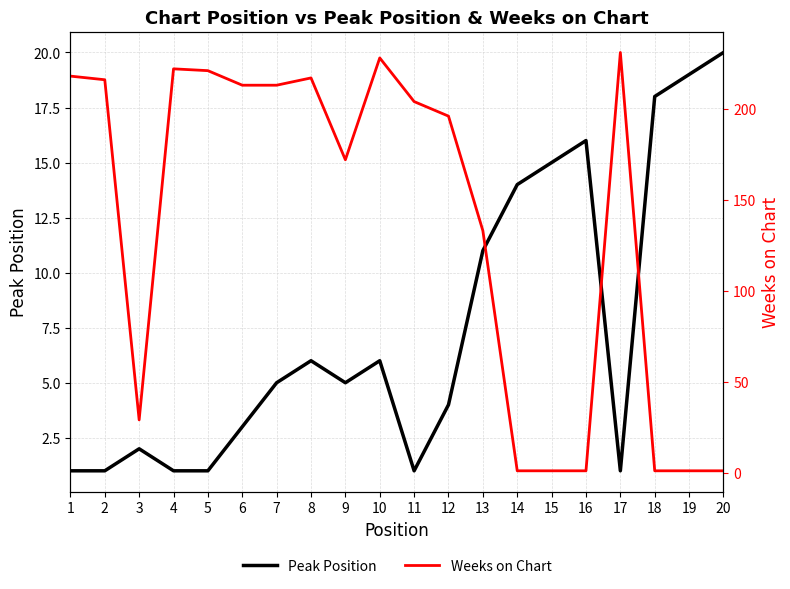

Which has a higher value, 9 or 14?

14